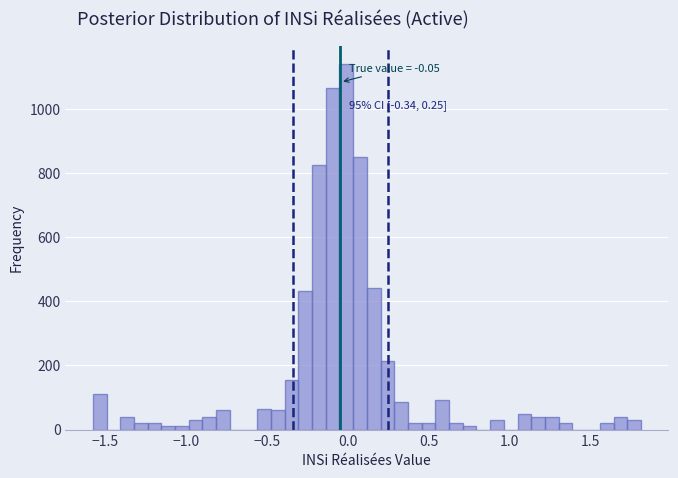

Read against the x-axis, roughly where is the centre of the tallest bar?

0.00